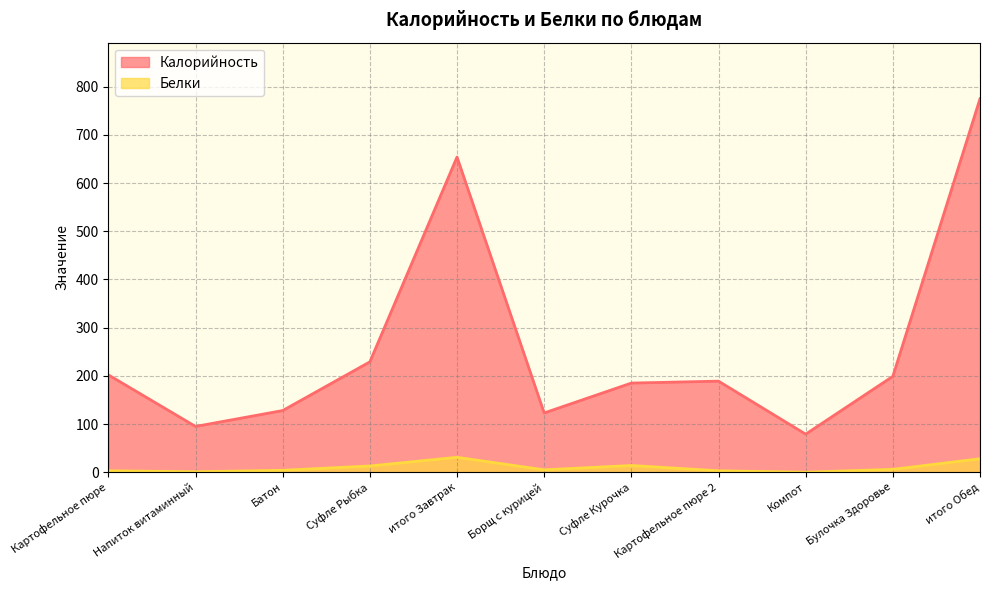

Reading left to right, what are all the values shown in this chart?

Калорийность: Картофельное пюре=202	Напиток витаминный=95	Батон=128	Суфле Рыбка=229	итого Завтрак=654	Борщ с курицей=123	Суфле Курочка=185	Картофельное пюре 2=189	Компот=79	Булочка Здоровье=199	итого Обед=775
Белки: Картофельное пюре=3	Напиток витаминный=1	Батон=4	Суфле Рыбка=13	итого Завтрак=31	Борщ с курицей=5	Суфле Курочка=14	Картофельное пюре 2=3	Компот=0	Булочка Здоровье=6	итого Обед=28